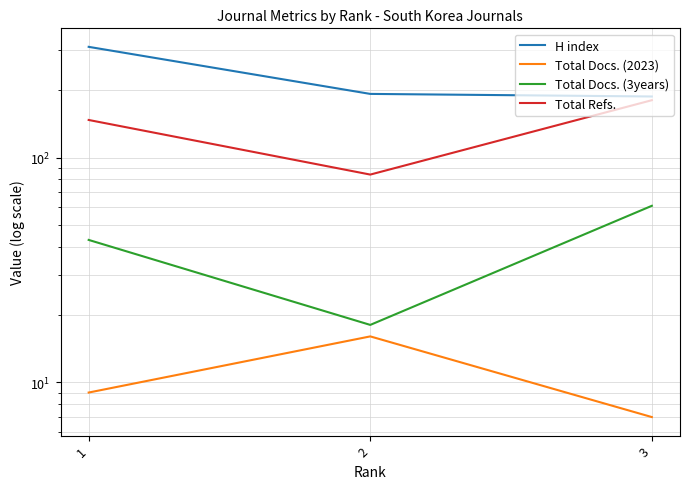

What is the maximum value shown in the chart?

311